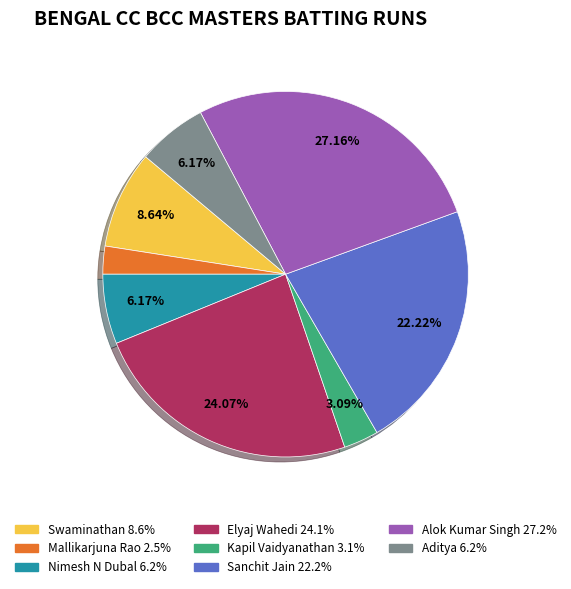

Is there a majority slice in this chart?

No